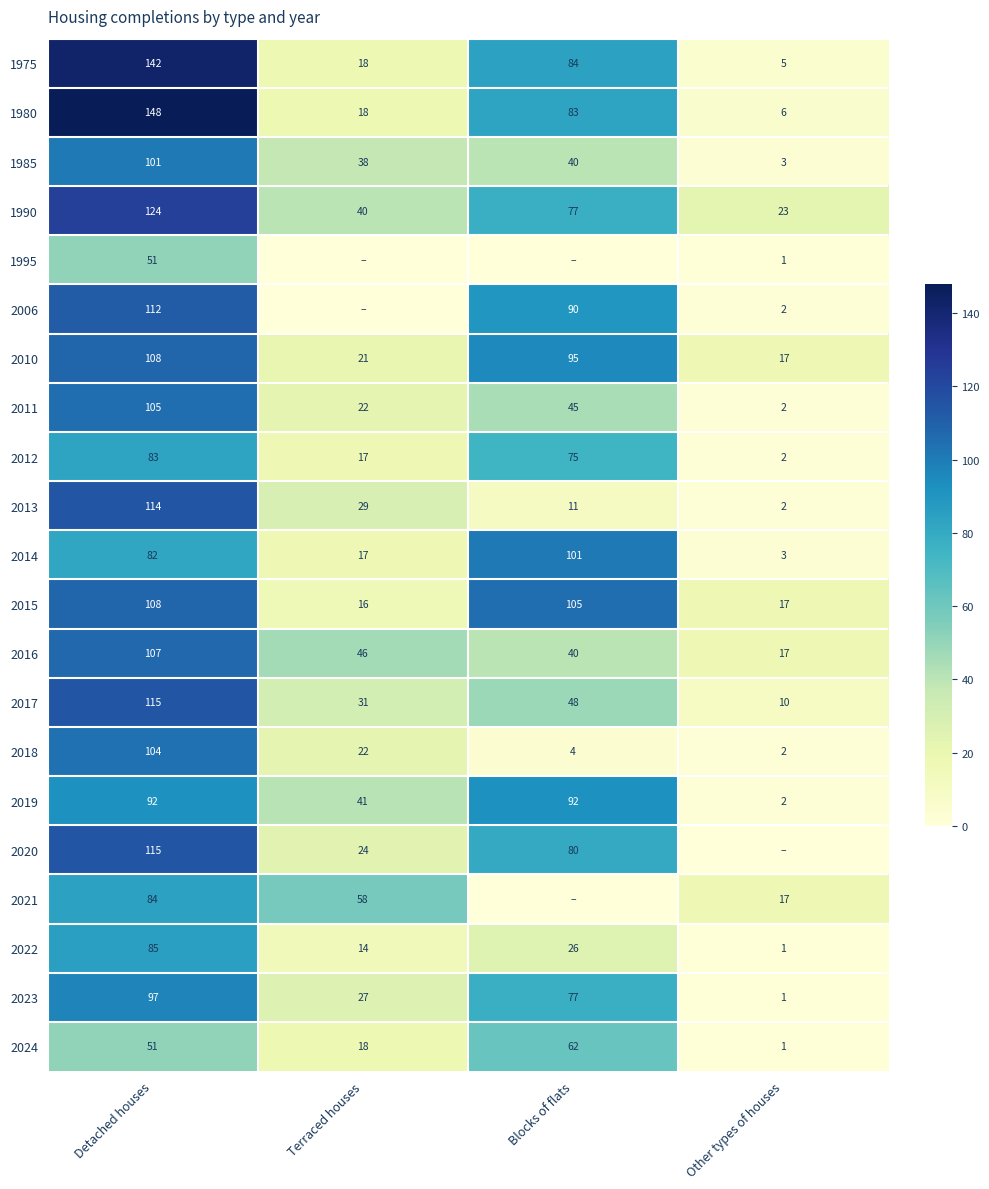

Is the value of 2022 at Detached houses greater than the value of 1975 at Other types of houses?

Yes